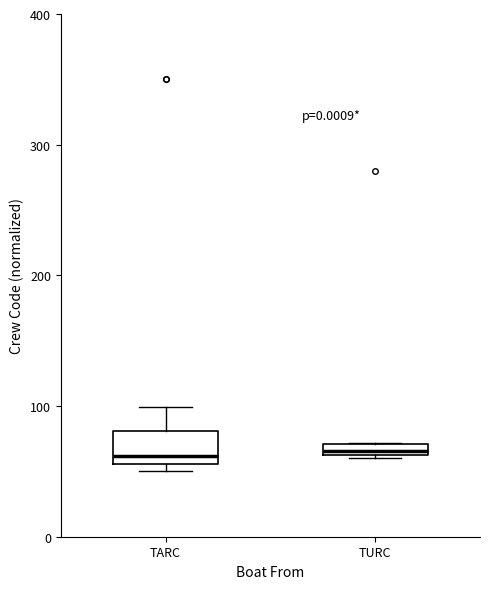

Comparing the boxes themselves (not the whiskers), which one is the tallest?

TARC